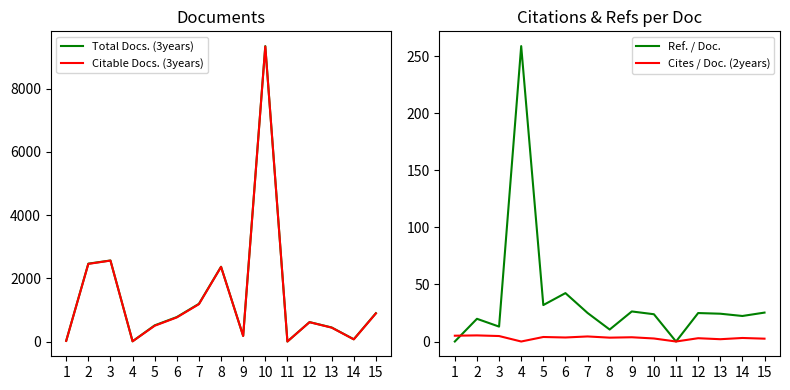

How many lines are shown in the chart?

4